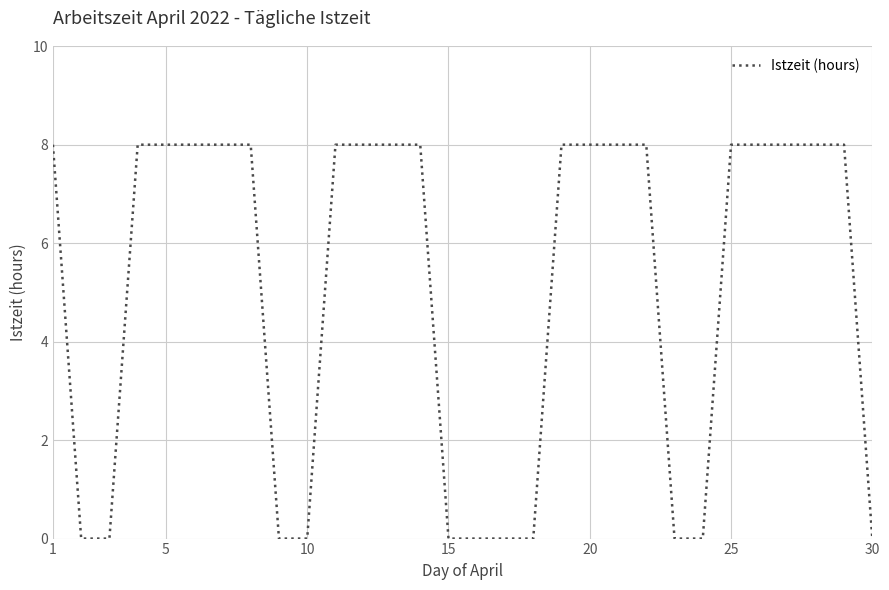

What is the average value?

5